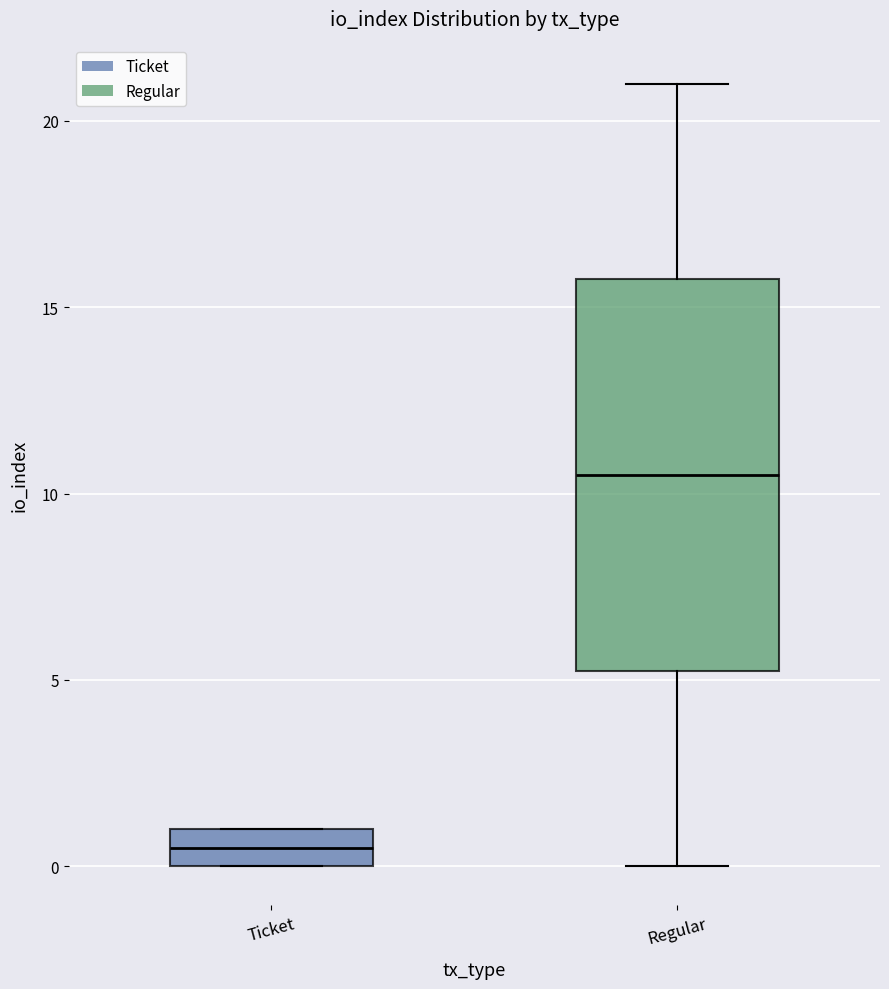

Reading left to right, read every box against the y-axis: the position of its median line, the range the box covers, and the ends of its whiskers. The values are not printed on the chart, so give them approximately, as read against the axis.

Ticket: median 0.5, box 0.0 to 1.0, whiskers 0.0 to 1.0
Regular: median 10.5, box 5.5 to 16.0, whiskers 0.0 to 21.0